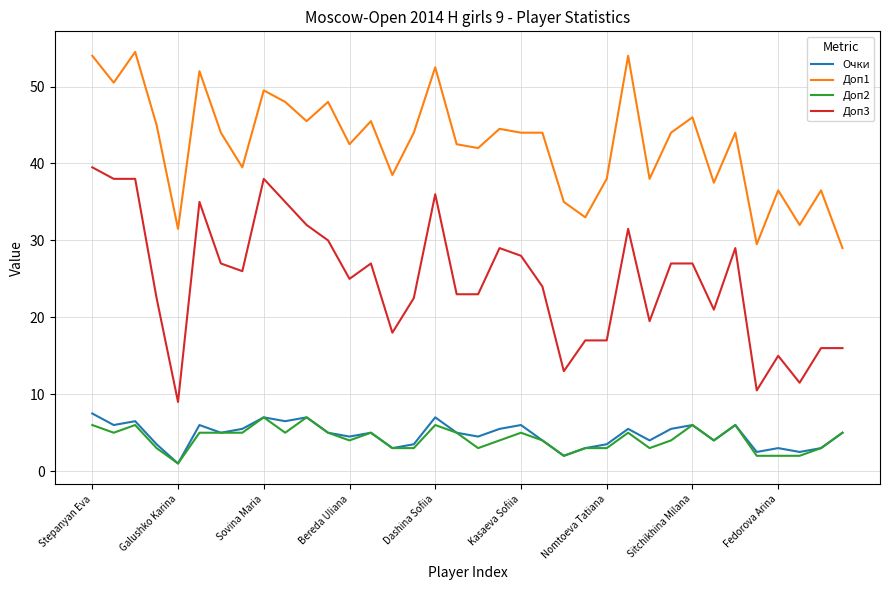

Which series has the largest total across all categories?

Доп1